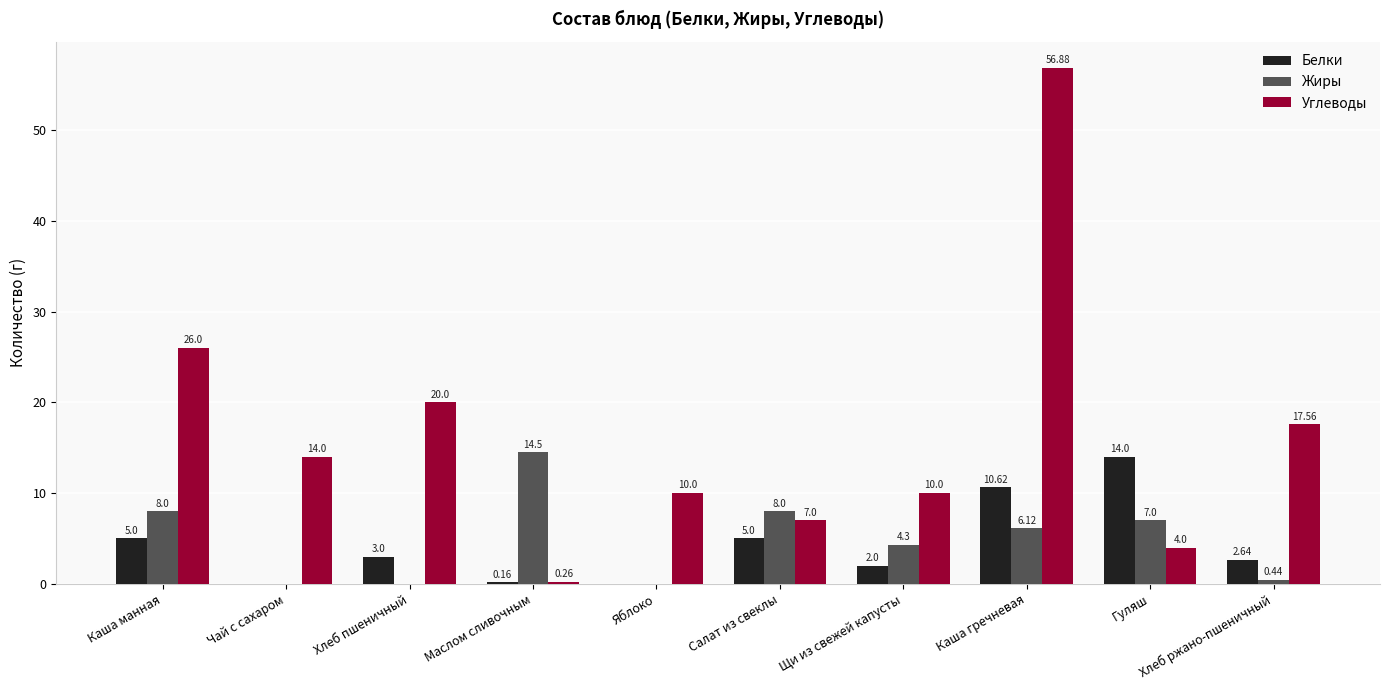

Which series has the largest total across all categories?

Углеводы